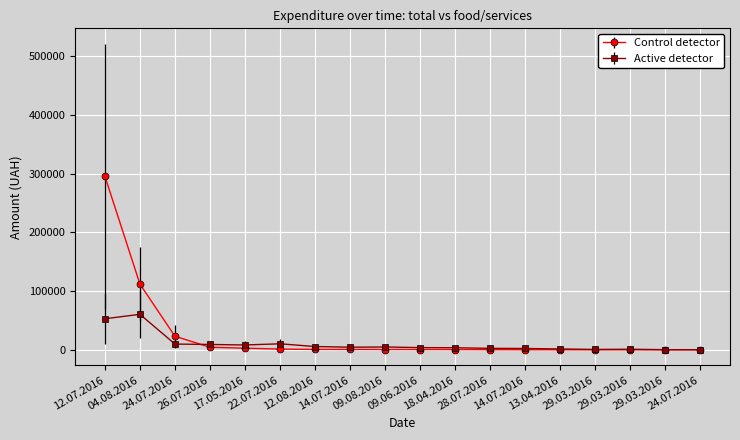

Rank the series by their average value, from highest to lowest.

Control detector, Active detector